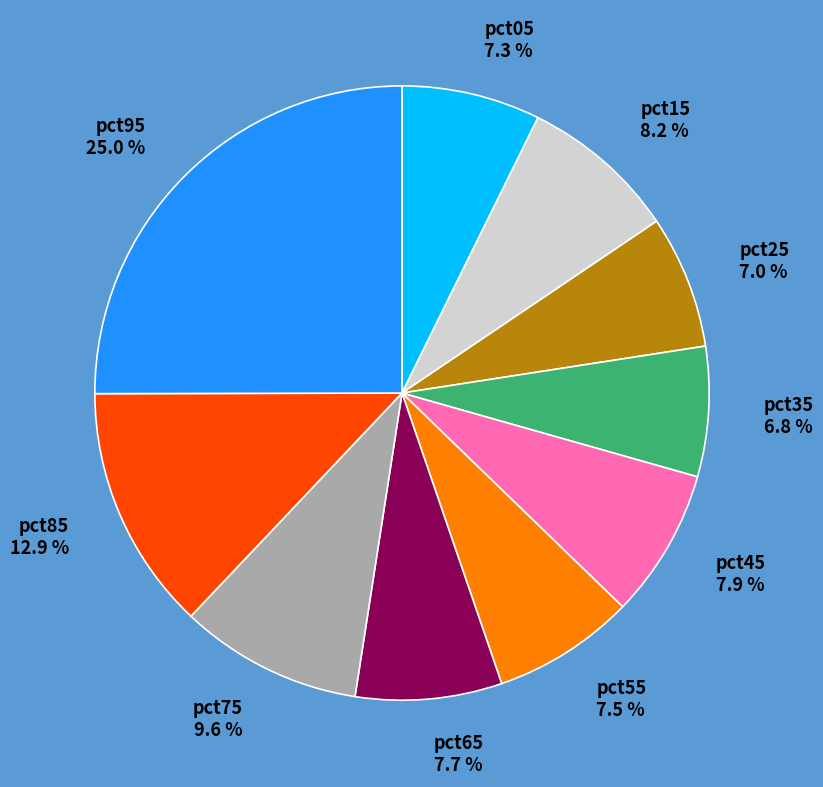

What is the total percentage of pct25 and pct05?

14.3%